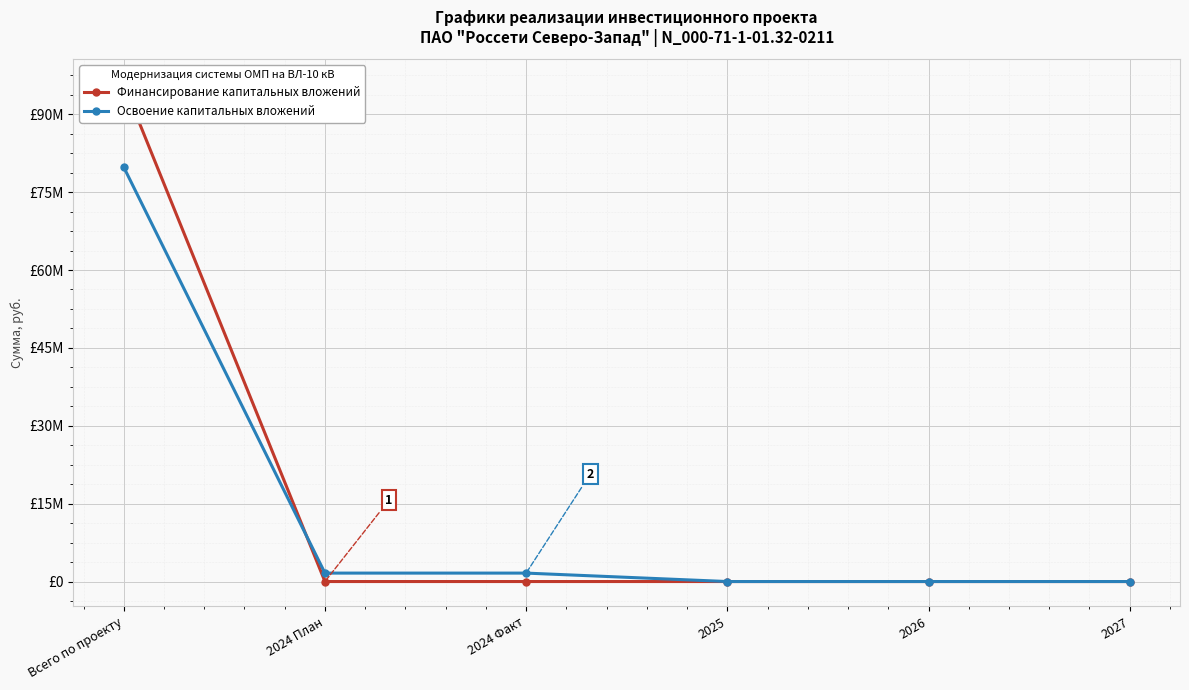

The value of Освоение капитальных вложений at 2026 is 0. True or false?

True